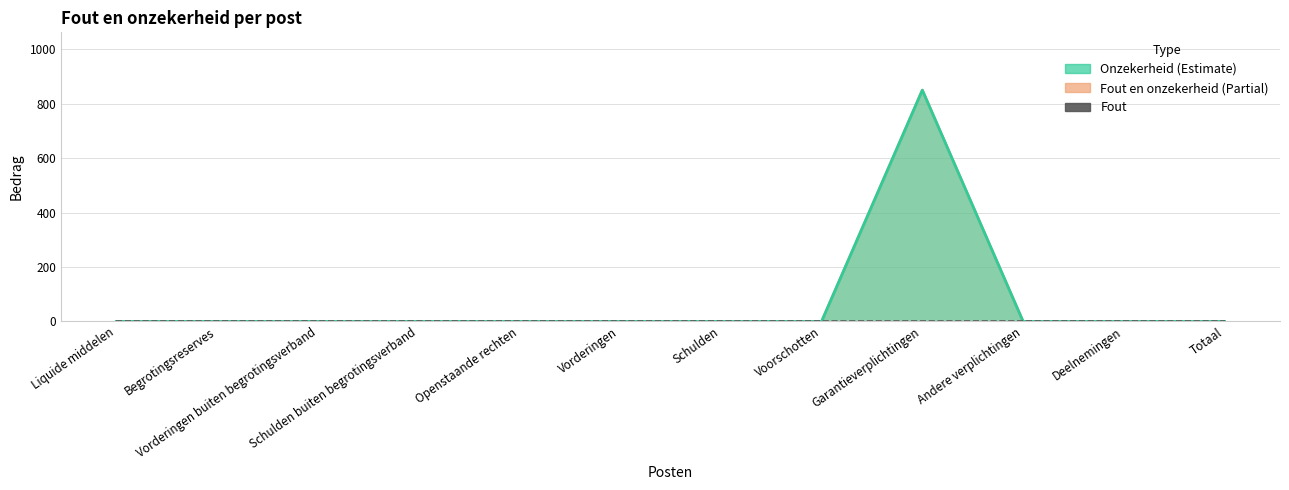

Where is the first local maximum for Onzekerheid (lijn)?

Garantieverplichtingen